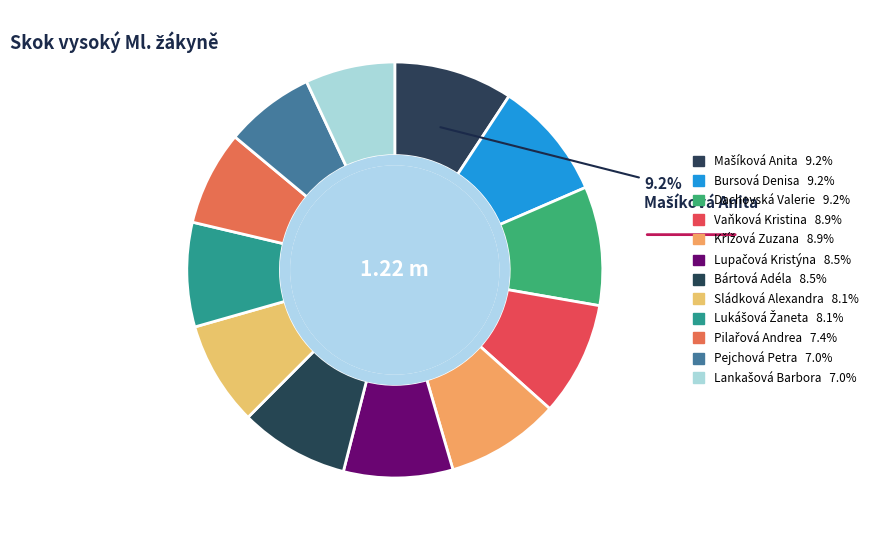

Count the number of slices in the pie.

12